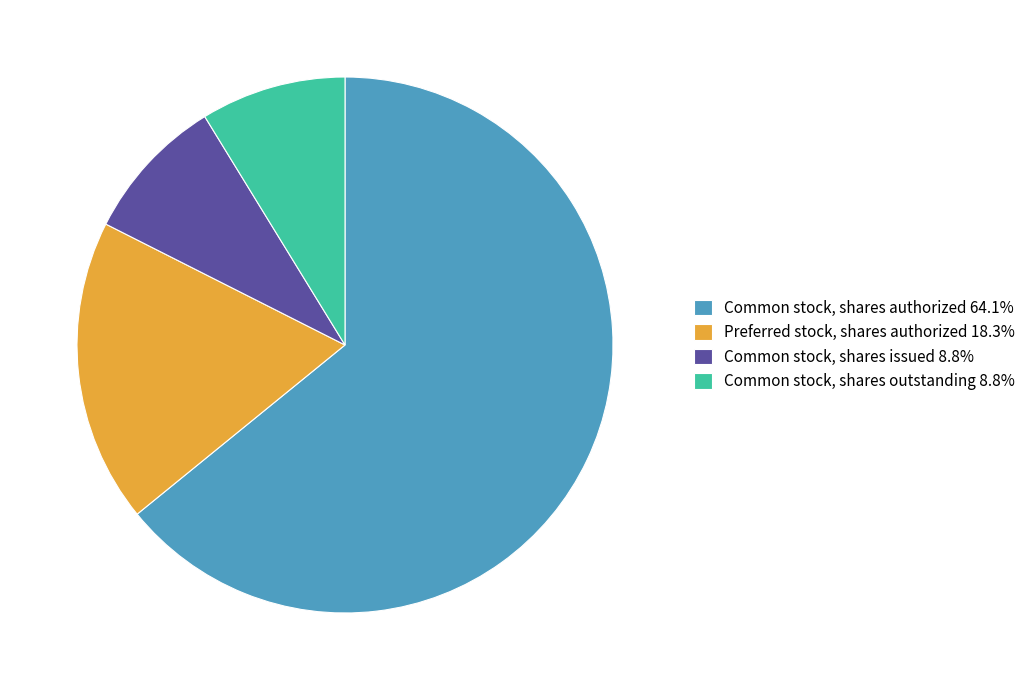

The Preferred stock, shares authorized slice represents 18% of the pie. True or false?

True